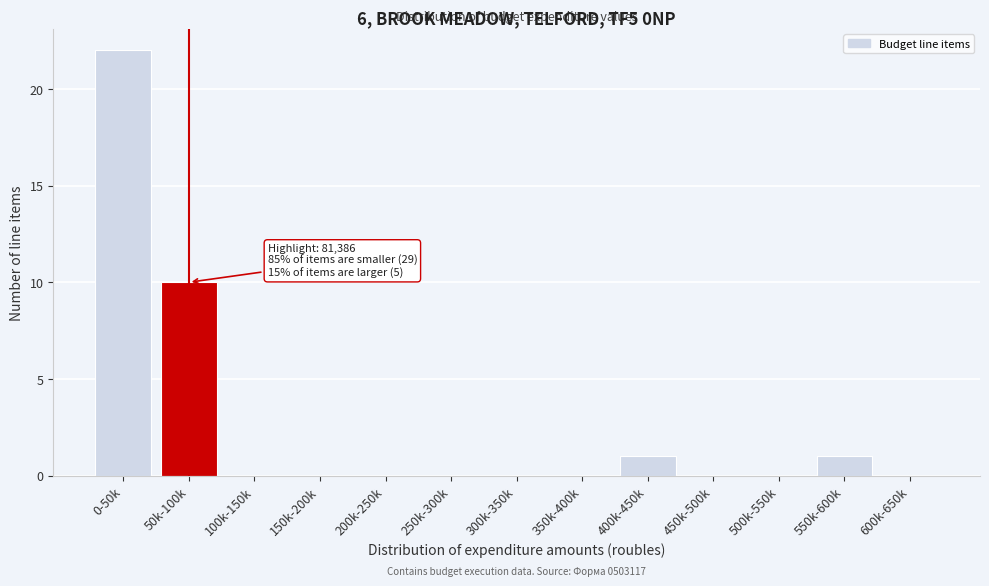

Reading left to right, what are all the values shown in this chart?

0-50k=22	50k-100k=10	100k-150k=0	150k-200k=0	200k-250k=0	250k-300k=0	300k-350k=0	350k-400k=0	400k-450k=1	450k-500k=0	500k-550k=0	550k-600k=1	600k-650k=0